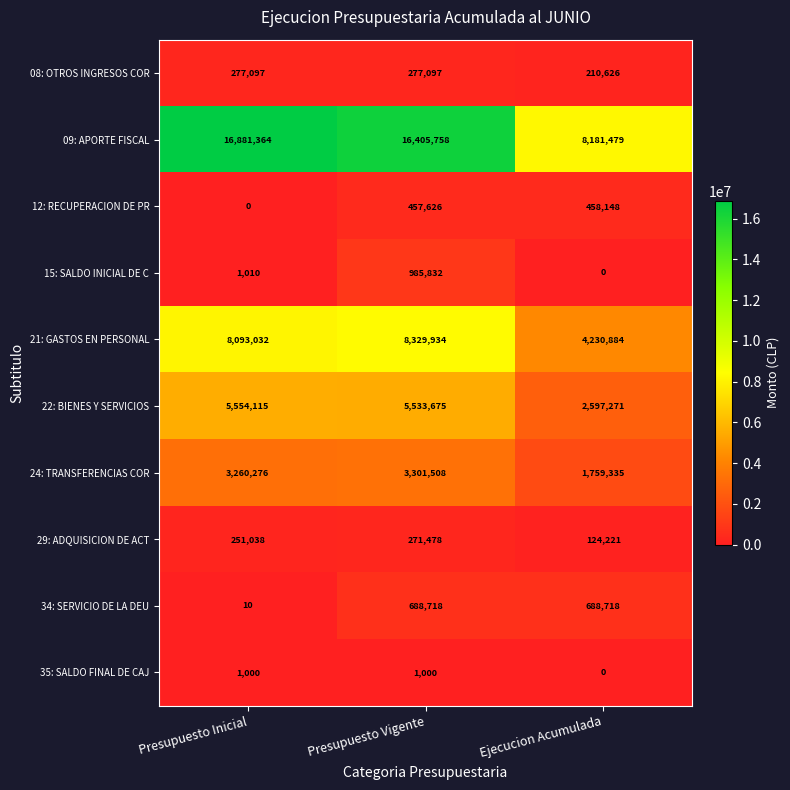

Which series has the widest spread of values?

09: APORTE FISCAL